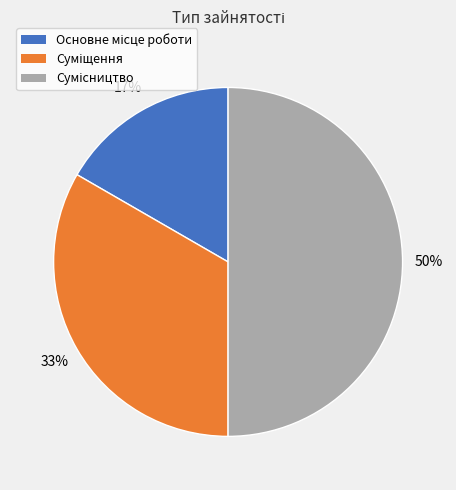

How many segments does this pie chart have?

3